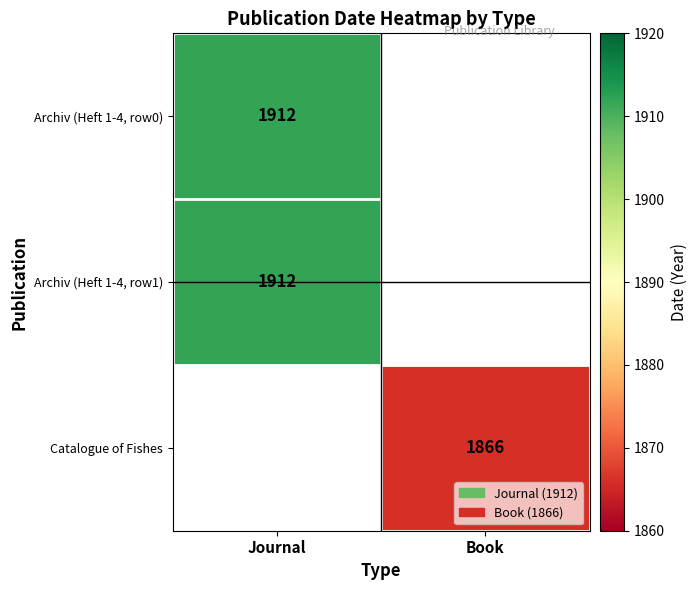

The value of Archiv (Heft 1-4, row1) at Journal is 1912. True or false?

True